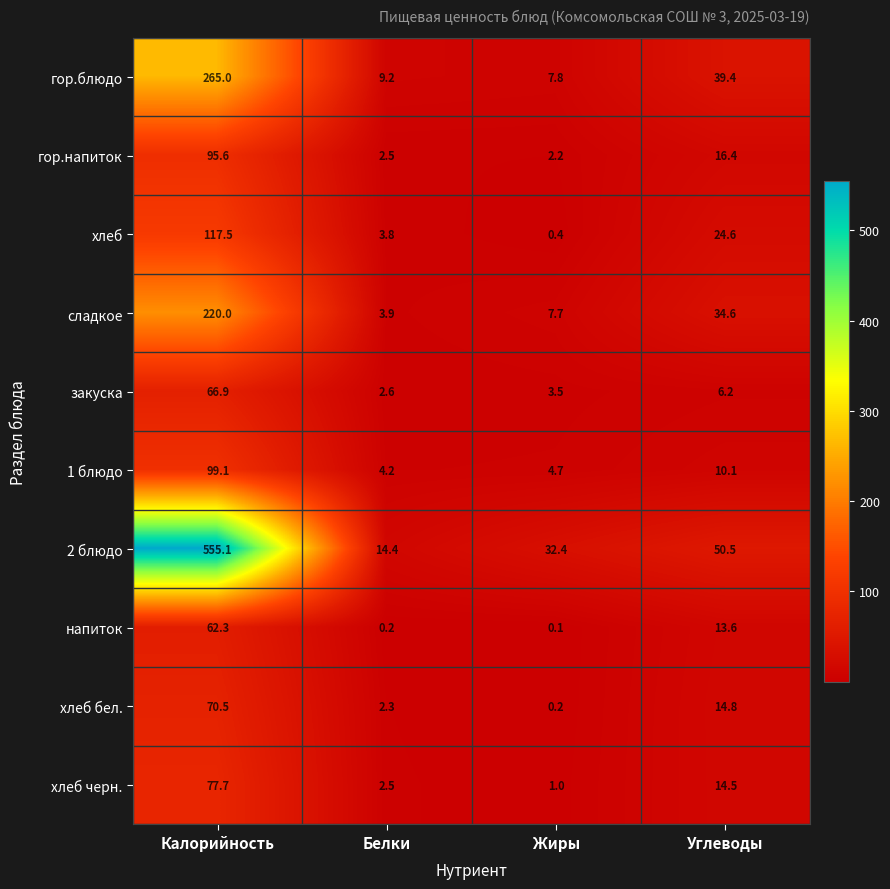

What is the sum of the сладкое values at Калорийность and Жиры?

227.7